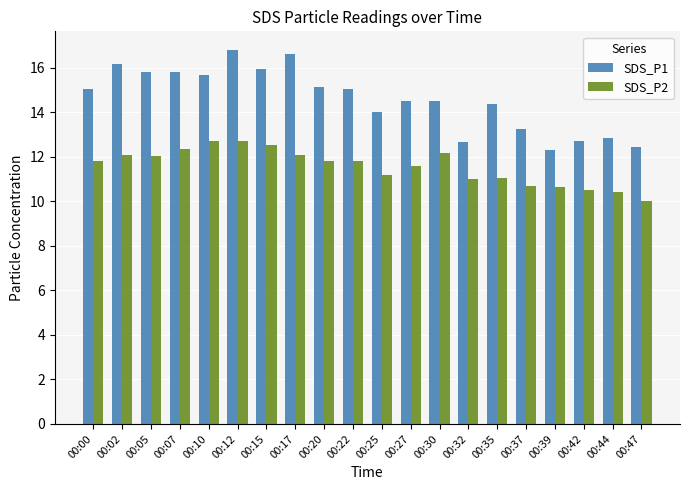

Which series has the largest total across all categories?

SDS_P1